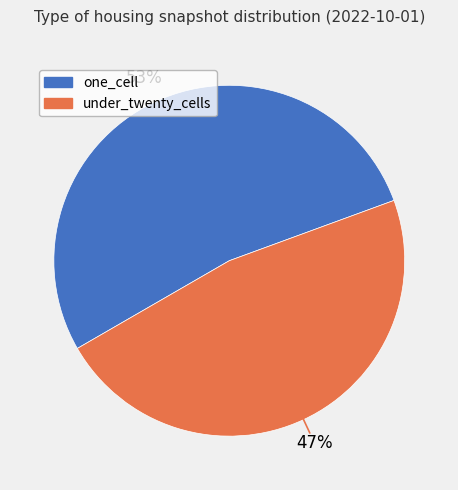

To the nearest percent, what is the average slice percentage?

50%